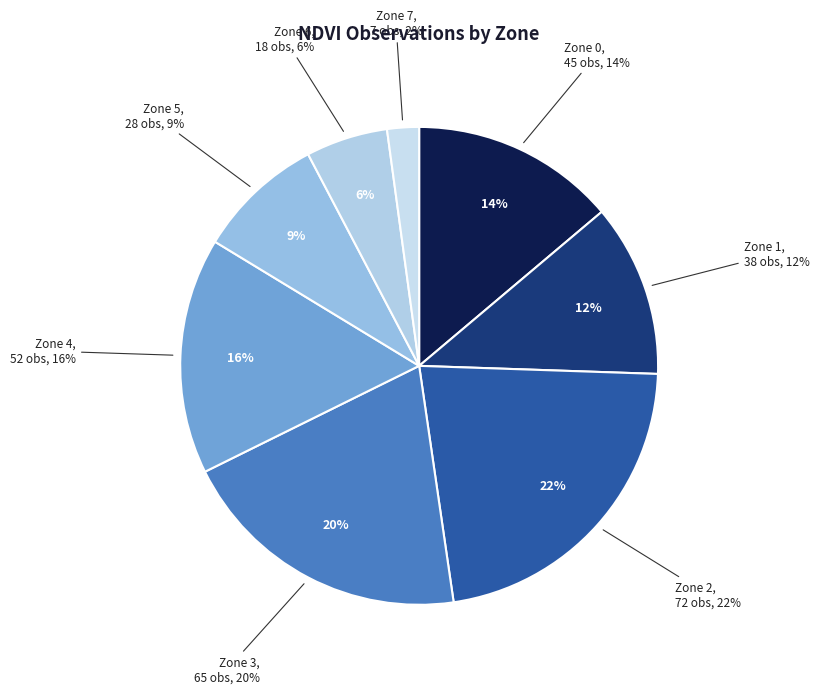

Count the number of slices in the pie.

8